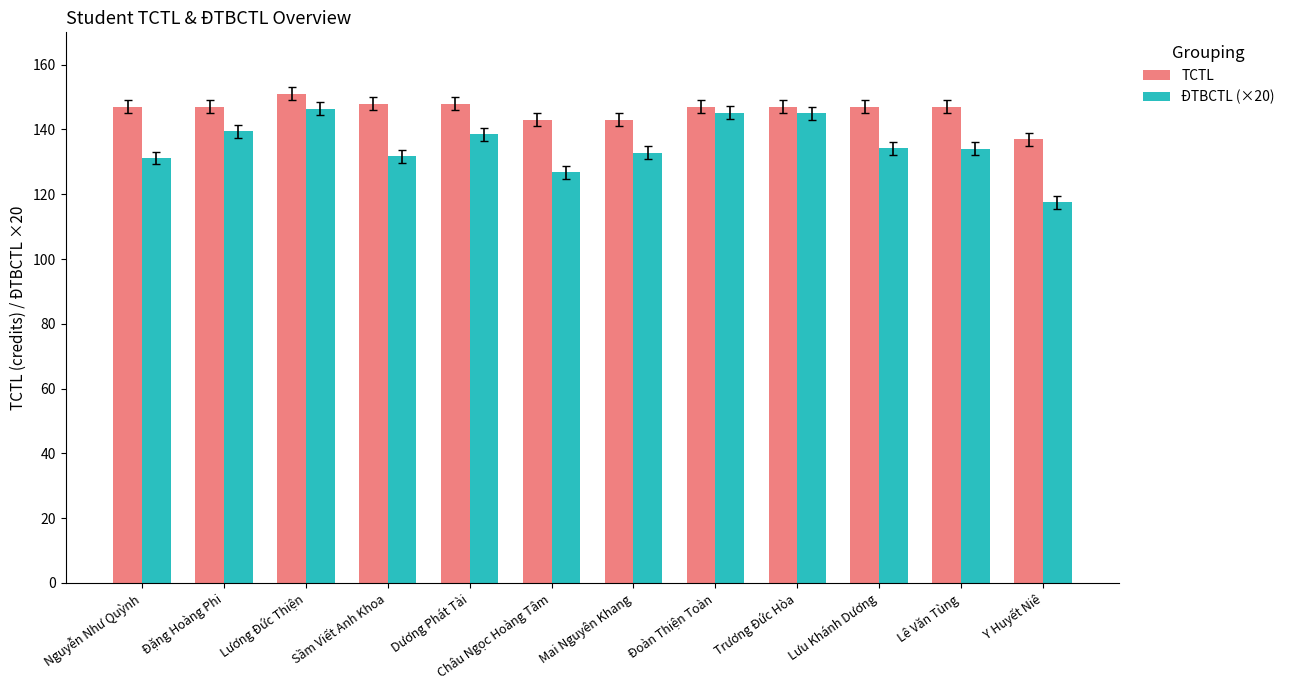

What is the difference between the maximum and minimum values in the TCTL series?

14.0